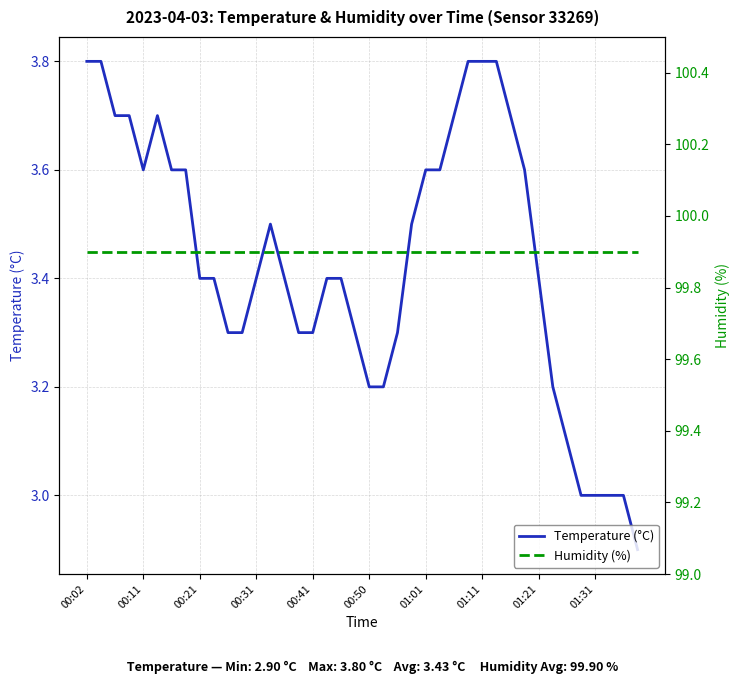

What is the difference between the Temperature (°C) values at 00:50 and 00:21?

0.2